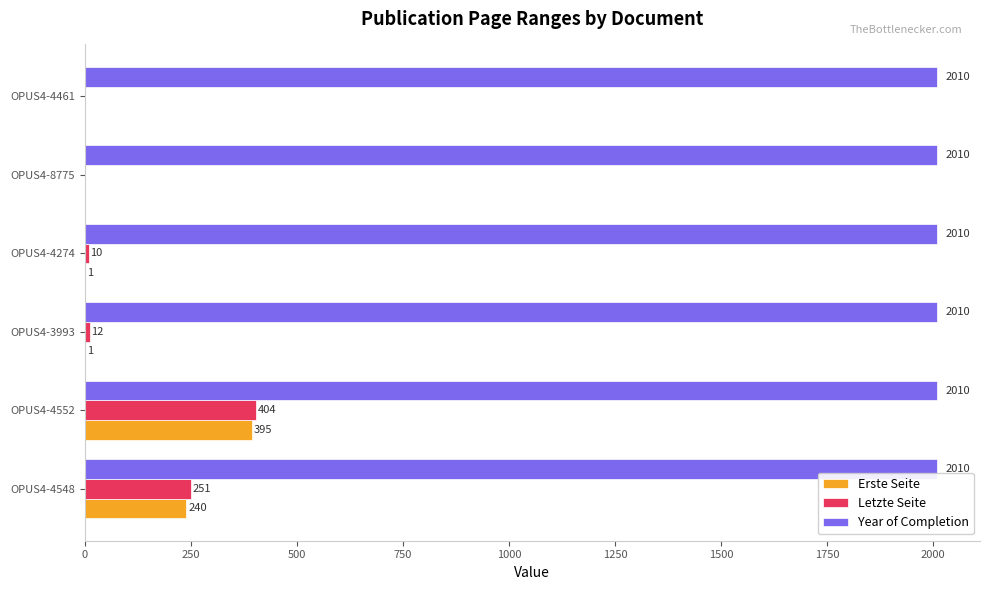

What is the sum of all Letzte Seite values?

677